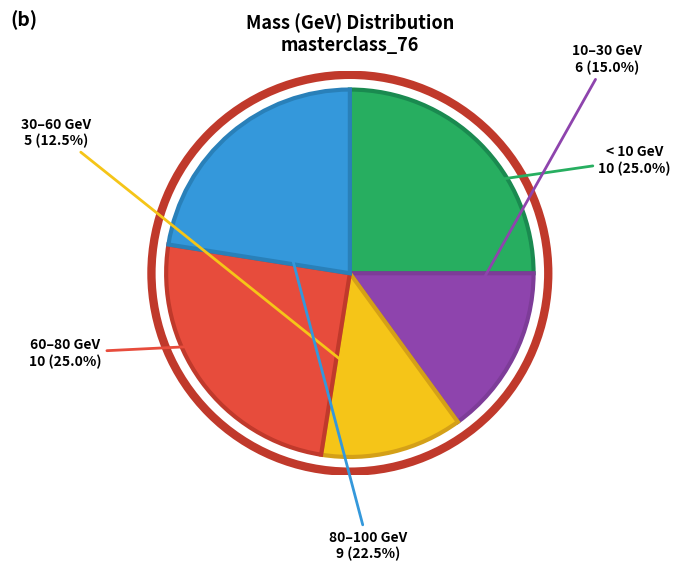

Is there any slice that represents more than half of the pie?

No